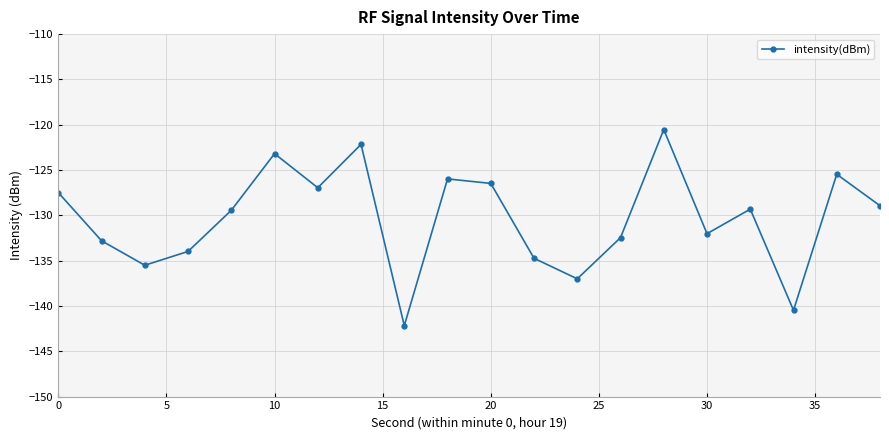

True or false: there are more than 1 points higher than both neighbors.

True